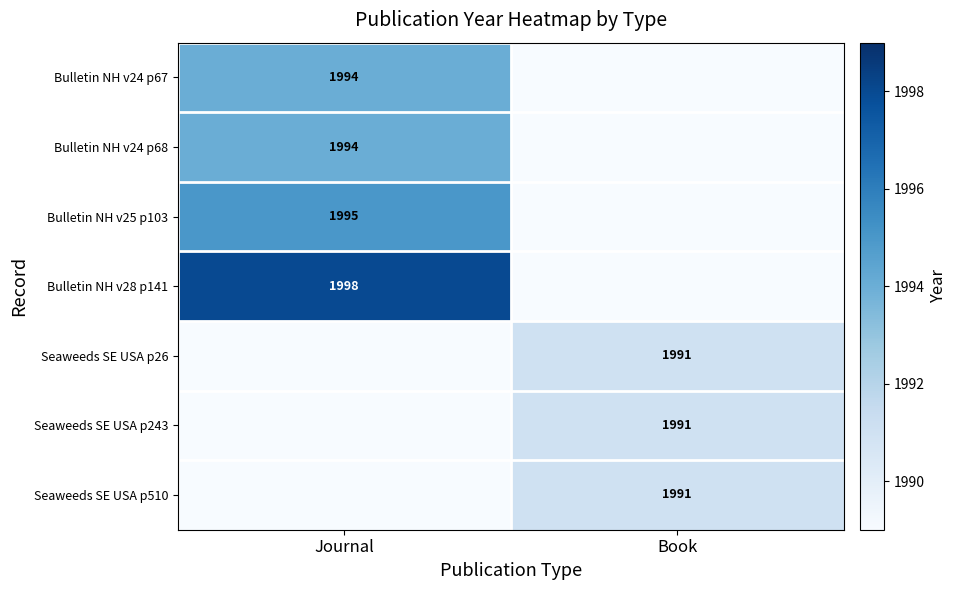

Is it true that Bulletin NH v28 p141 equals 1998 at Journal?

True